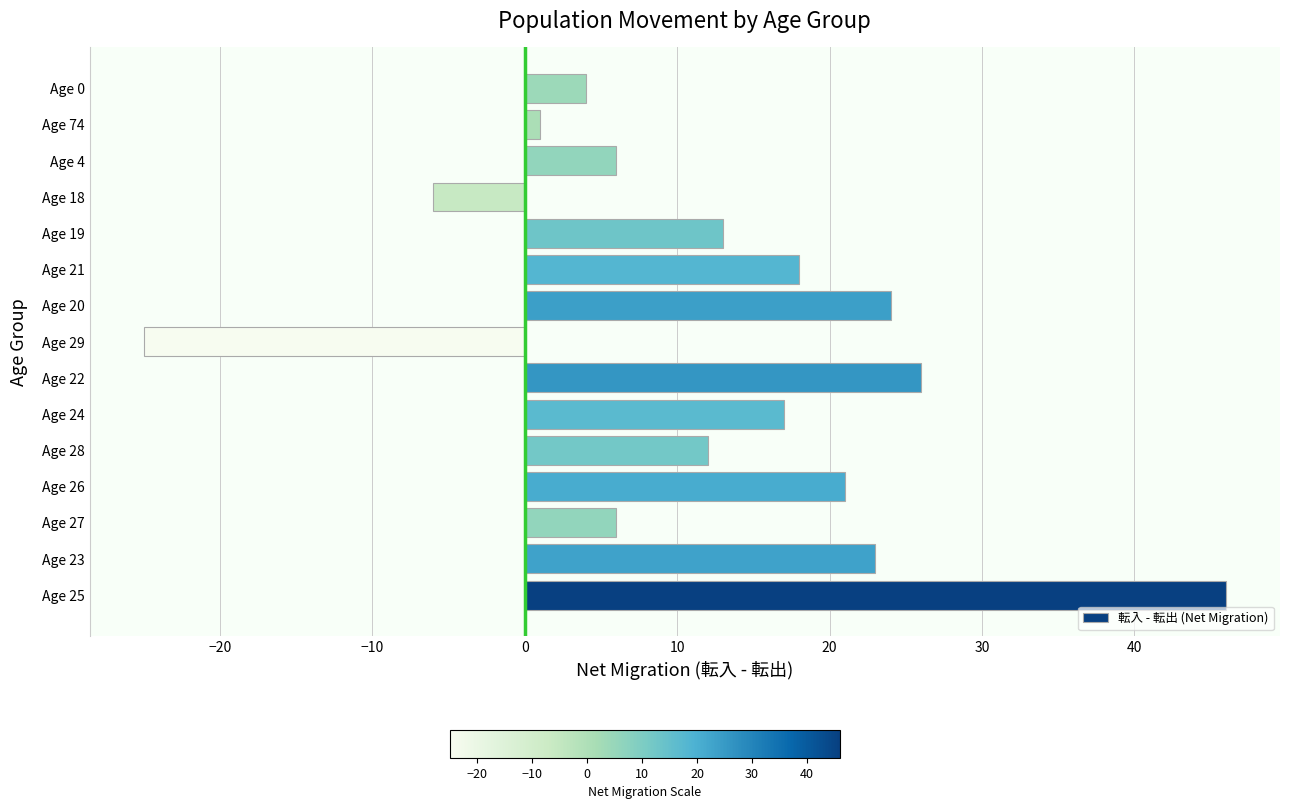

Approximately how many times larger is the value at Age 25 compared to Age 19?

3.5